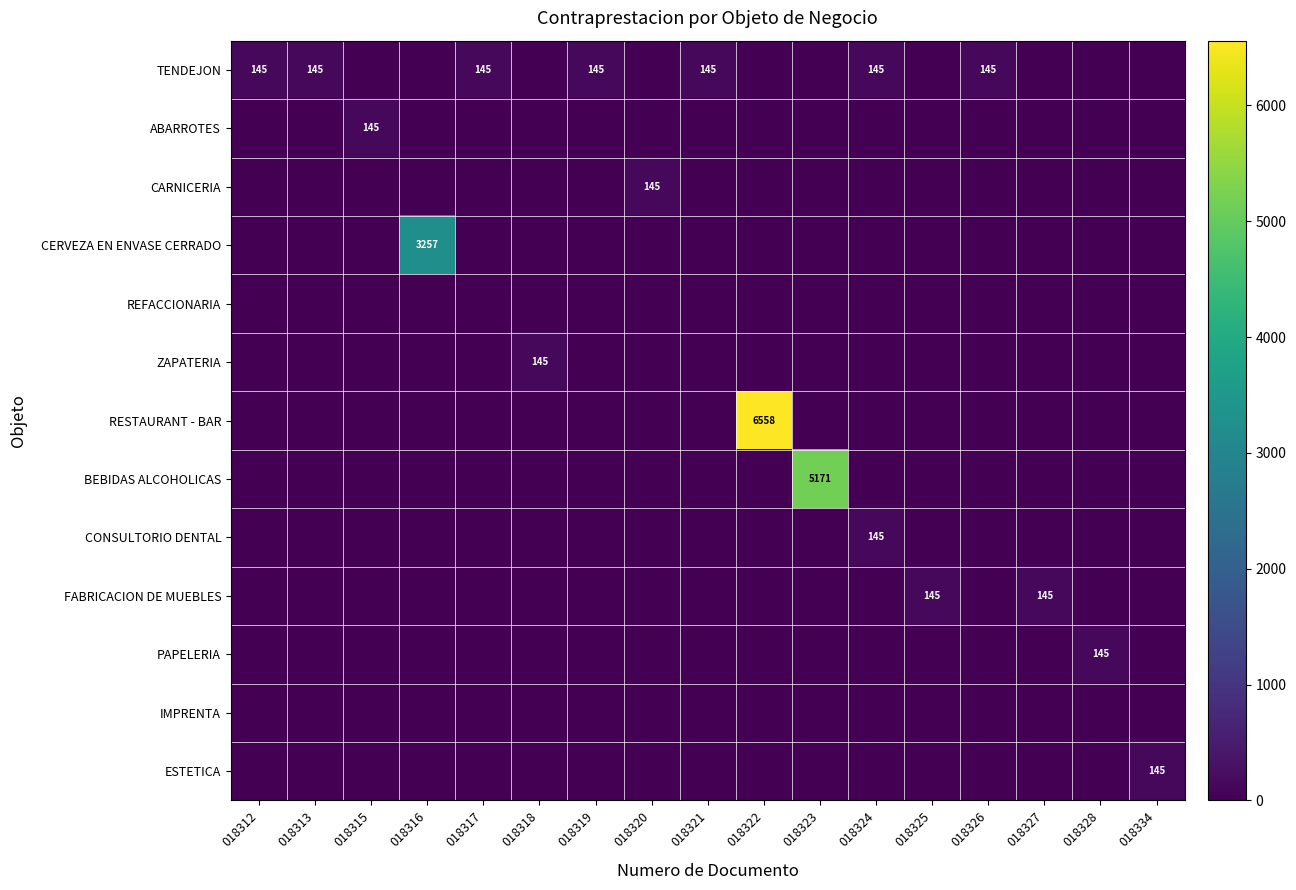

How many values in the ABARROTES series exceed 0?

1